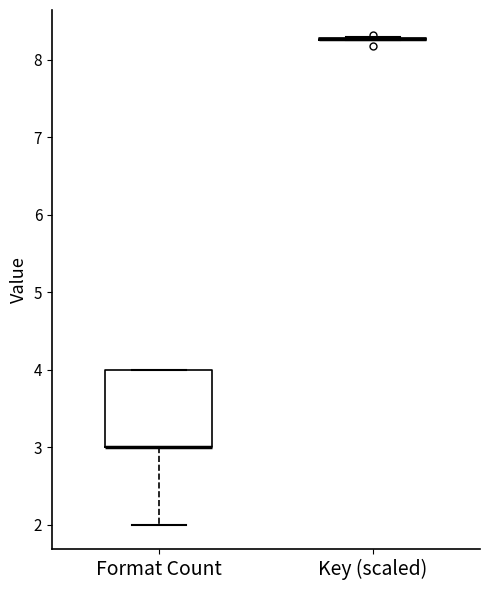

Reading left to right, read every box against the y-axis: the position of its median line, the range the box covers, and the ends of its whiskers. The values are not printed on the chart, so give them approximately, as read against the axis.

Format Count: median 3.0 (drawn on the box's lower edge), box 3.0 to 4.0, whiskers 2.0 to 4.0
Key (scaled): box collapsed to a line at 8.3, whiskers 8.3 to 8.3